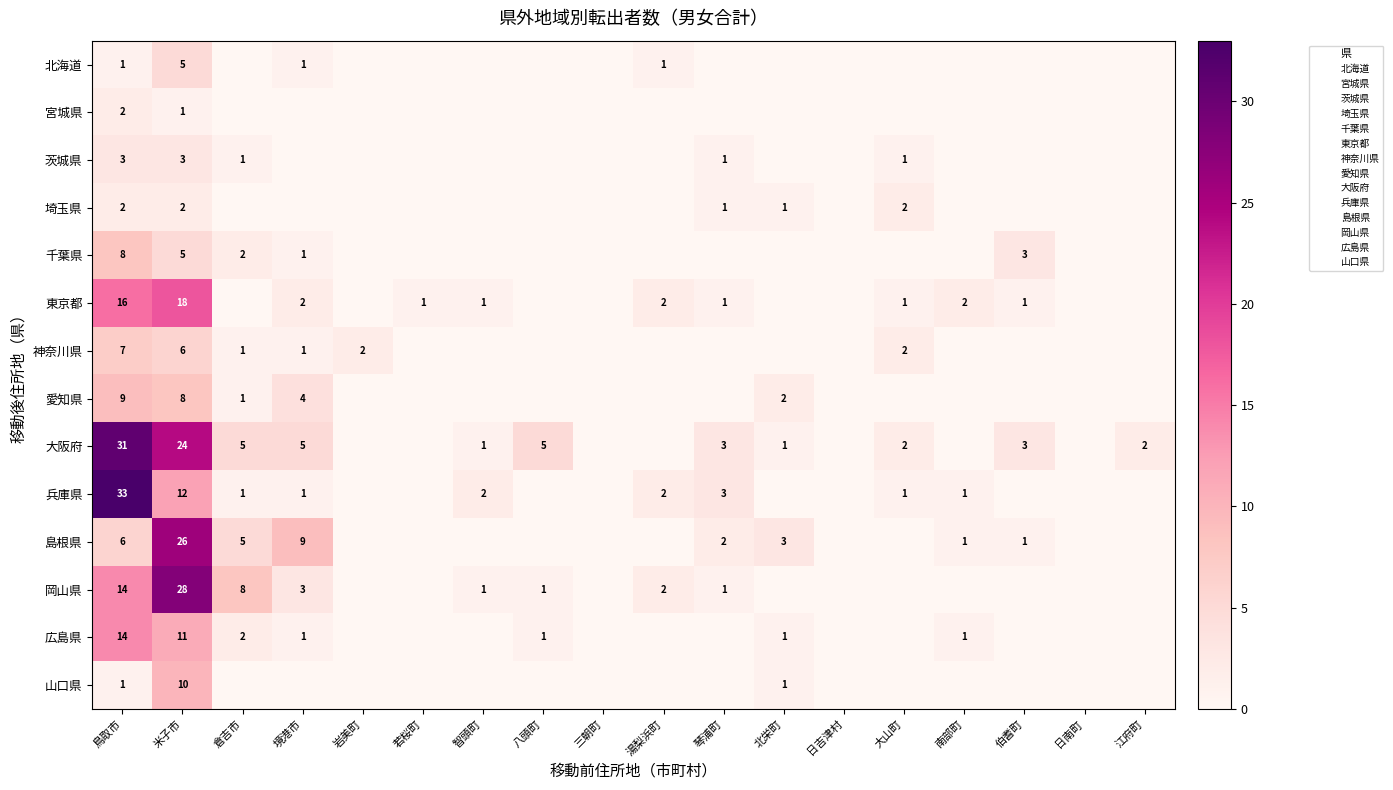

At which label is 千葉県 closest to 4?

米子市